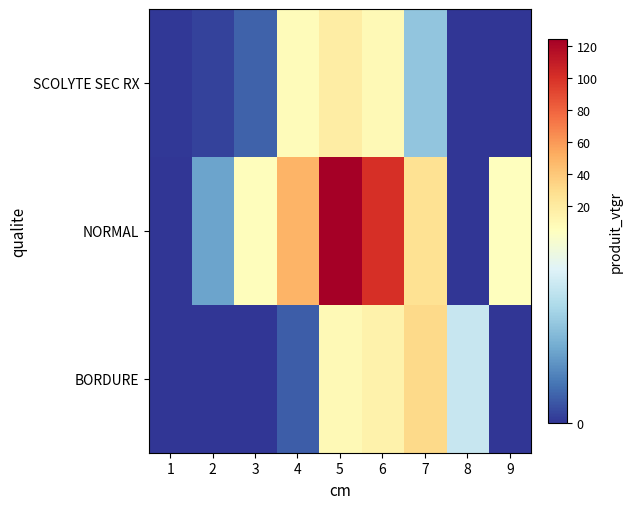

List the series in order of their peak value, lowest first.

SCOLYTE SEC RX, BORDURE, NORMAL